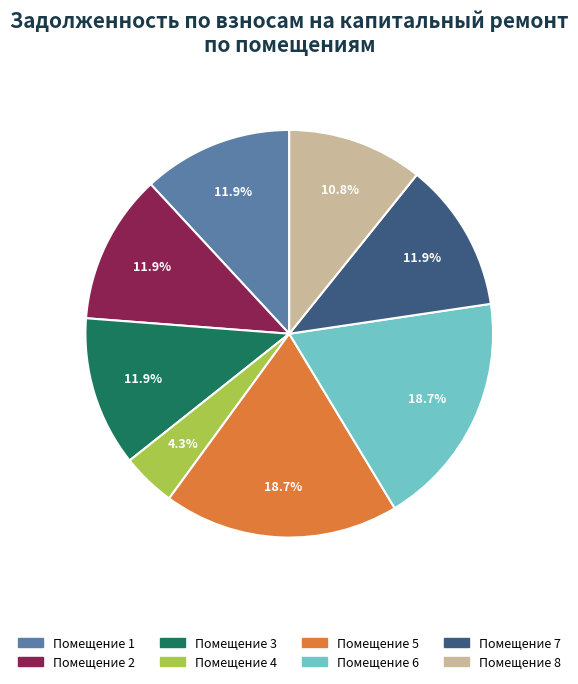

Does any single category account for the majority?

No